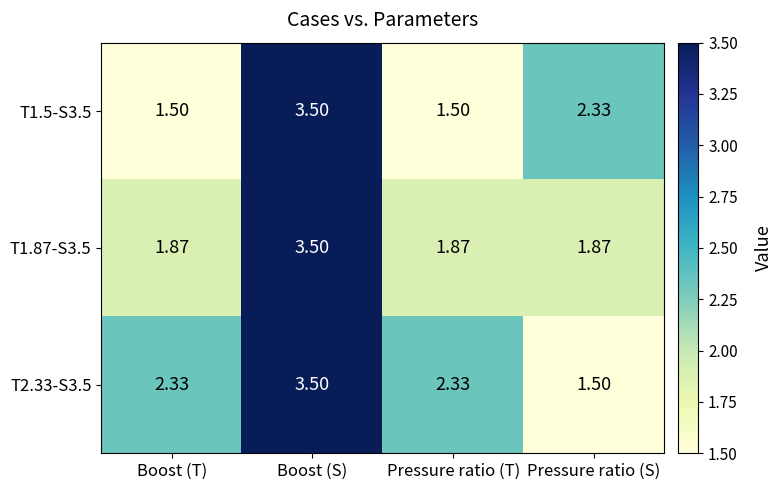

At which label does T2.33-S3.5 first exceed 2?

Boost (T)